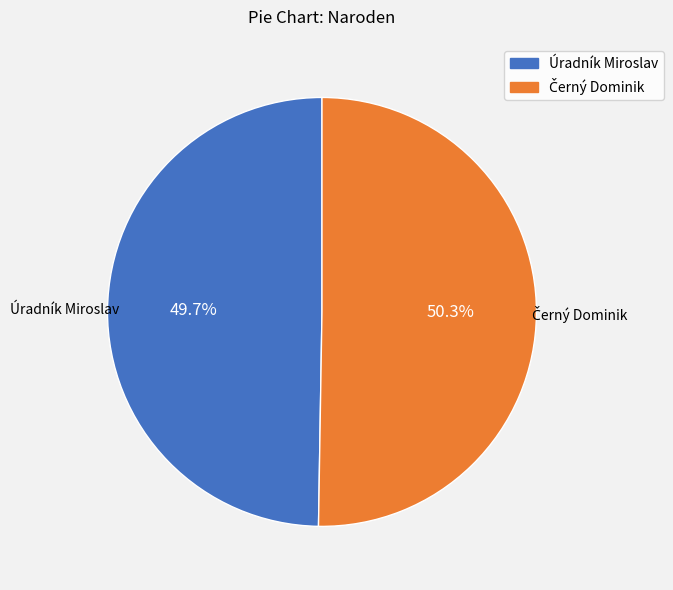

Which slice is the smallest?

Úradník Miroslav